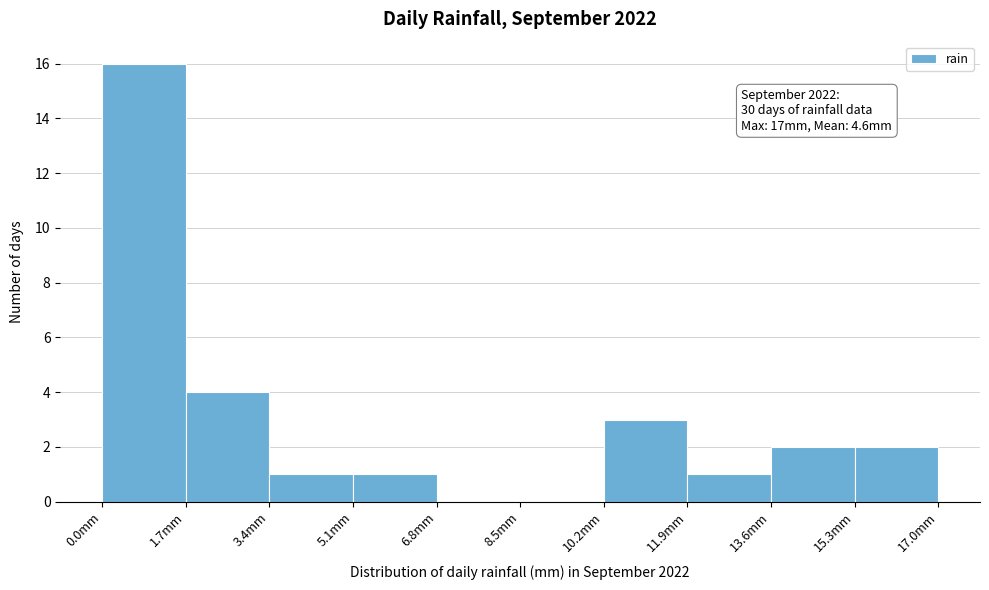

Over which range of the x-axis is the bar tallest?

0.0 to 1.7